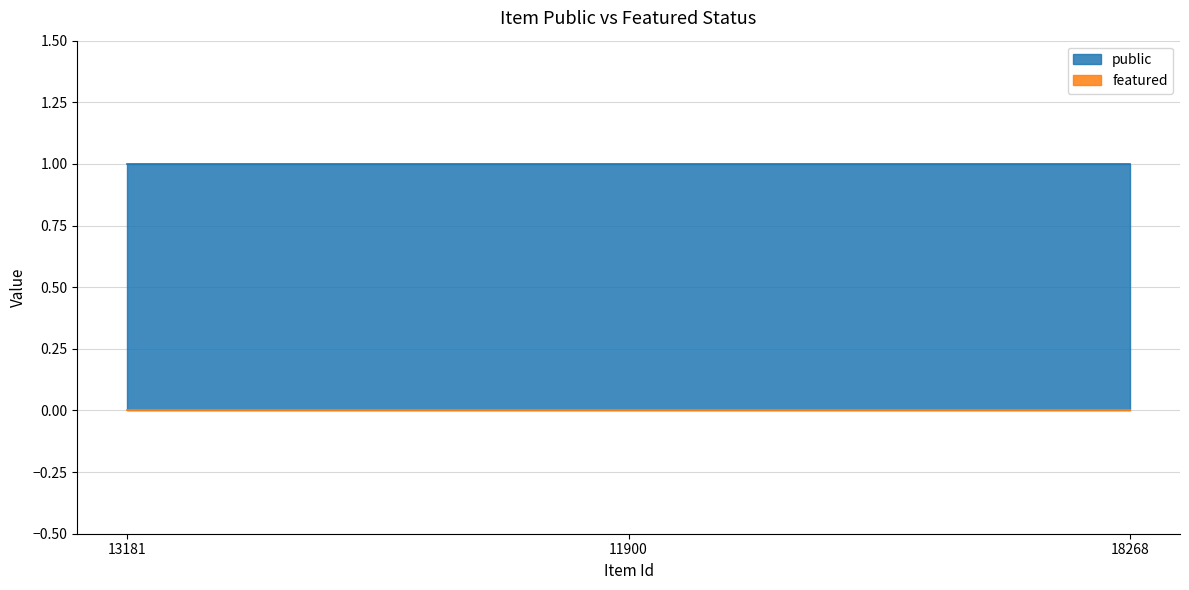

How many lines are shown in the chart?

2